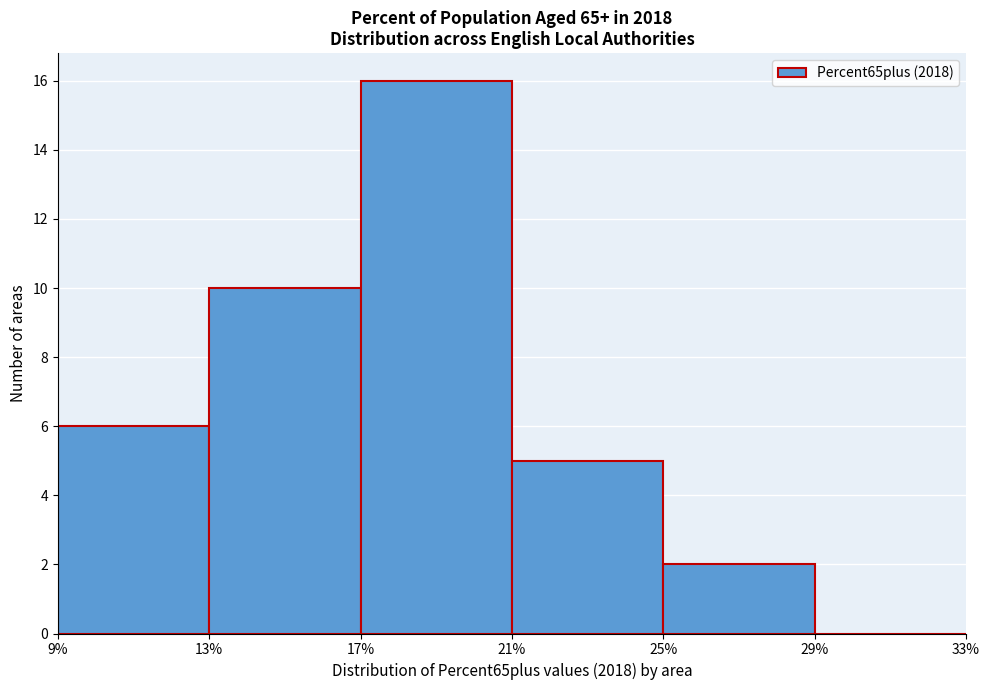

Which range on the x-axis has the tallest bar?

17% to 21%